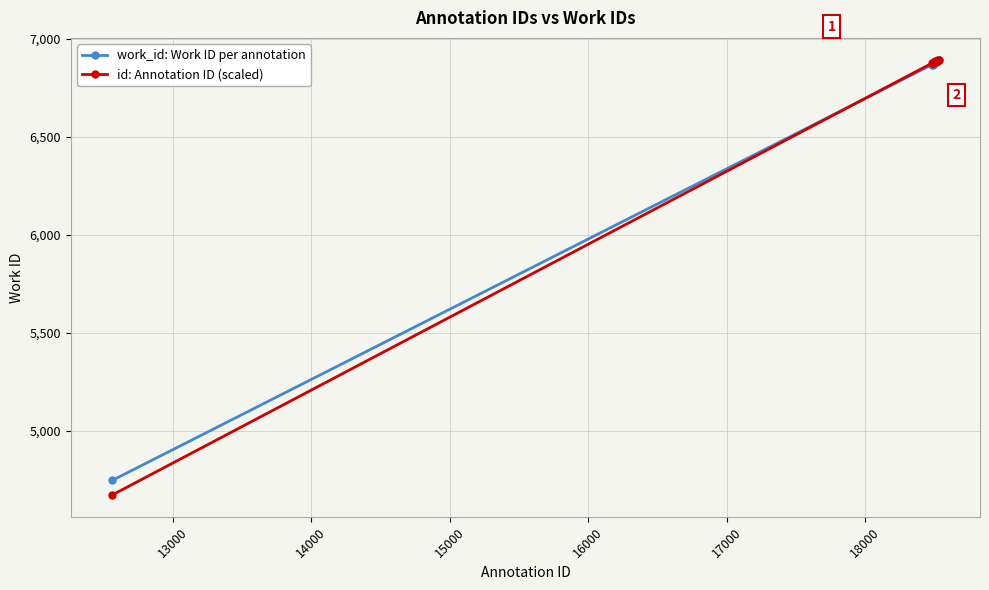

What is the lowest value of the id: Annotation ID (scaled) series?

4673.8